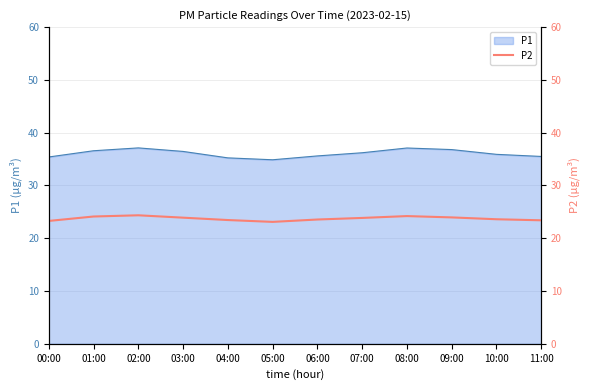

Reading left to right, what are all the values shown in this chart?

23.3	24.1	24.4	23.9	23.4	23.1	23.6	23.9	24.2	23.9	23.6	23.4